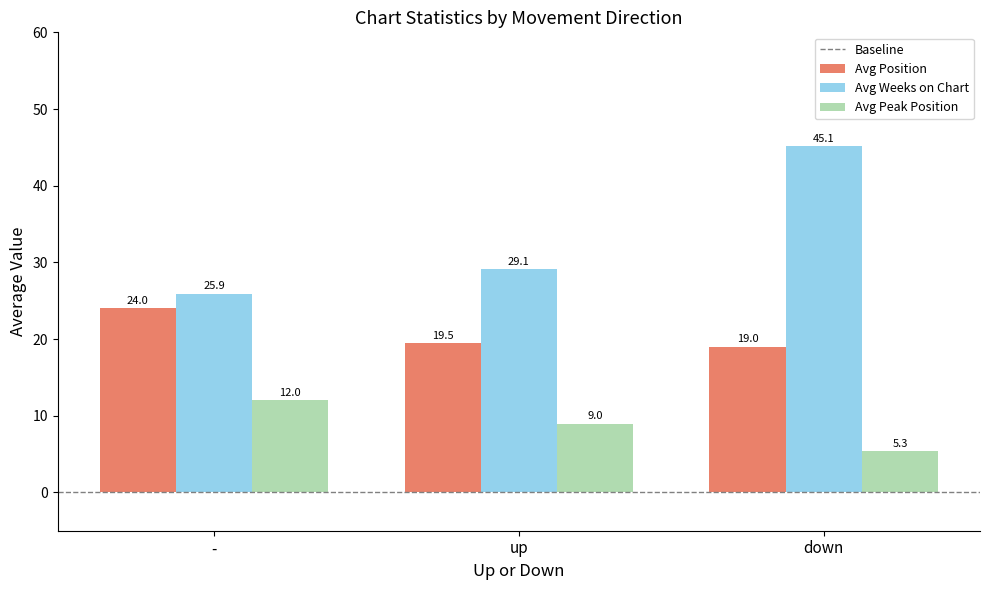

What is the spread (max minus min) of values at up?

20.1